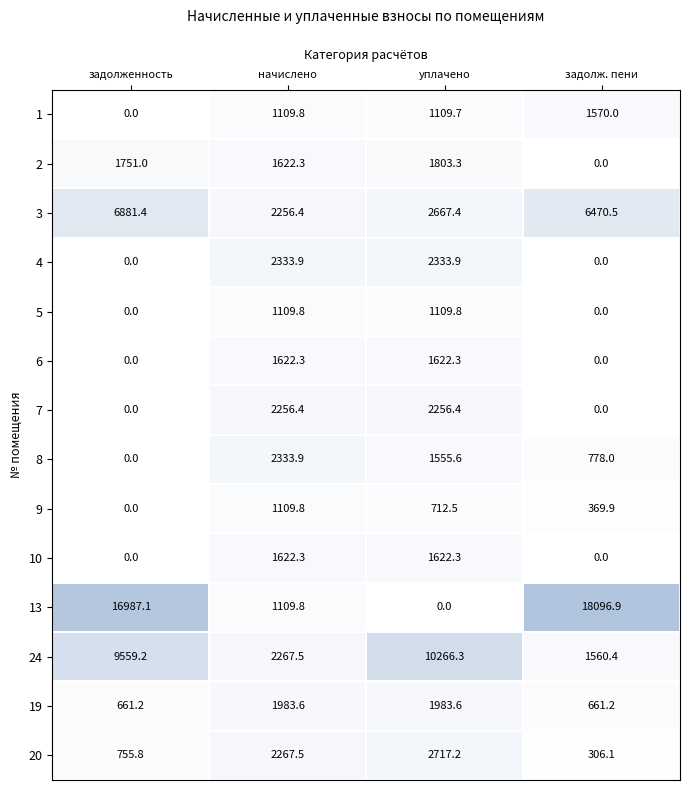

How many values in the 9 series exceed 712?

2